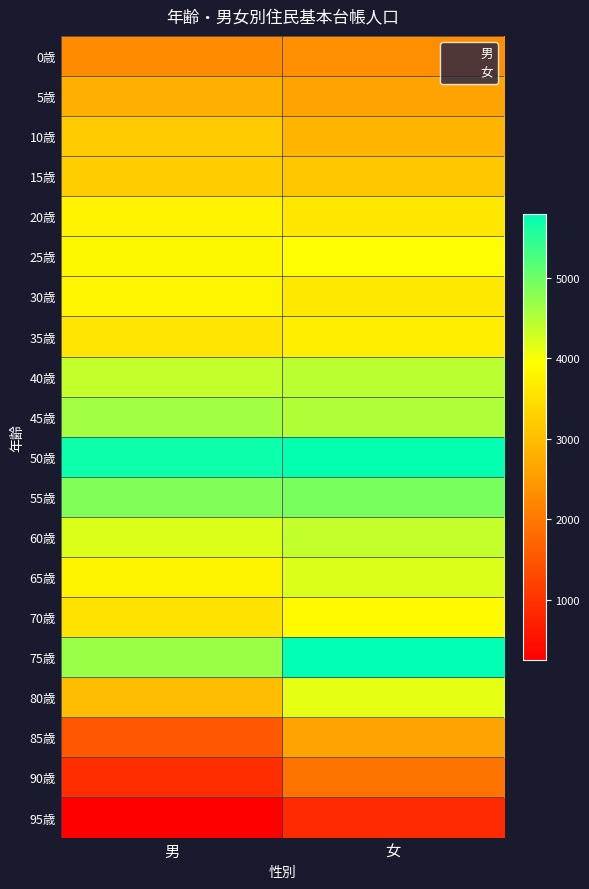

The 65歳 series shows 2271 at 男. True or false?

False